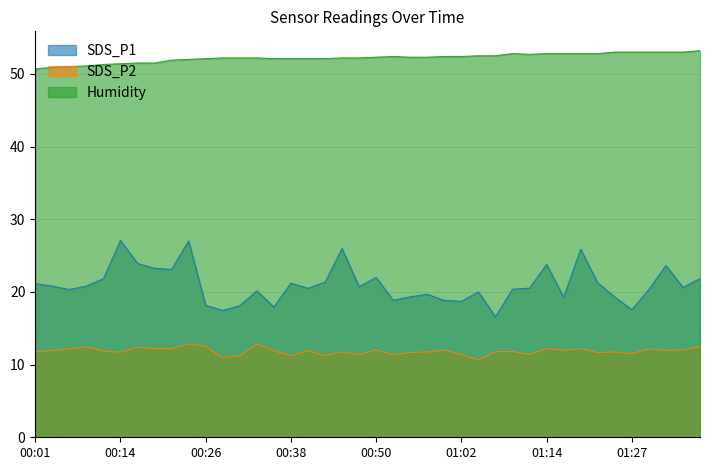

Which series has the largest range (max minus min)?

SDS_P1